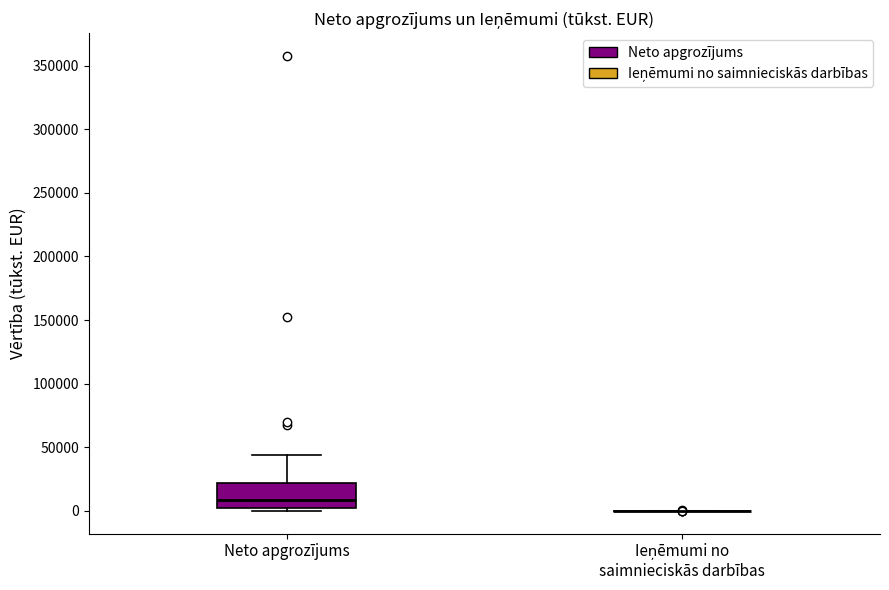

Reading left to right, transcribe this box plot: for each box, give where its median line is, the range the box spans, and where its two whiskers end, as read against the y-axis. The values are not printed on the chart, so give them approximately, as read against the axis.

Neto apgrozījums: median 10000, box 0 to 20000, whiskers 0 (just below the box's lower edge) to 45000
Ieņēmumi no saimnieciskās darbības: box collapsed to a line at 0, whiskers 0 to 0